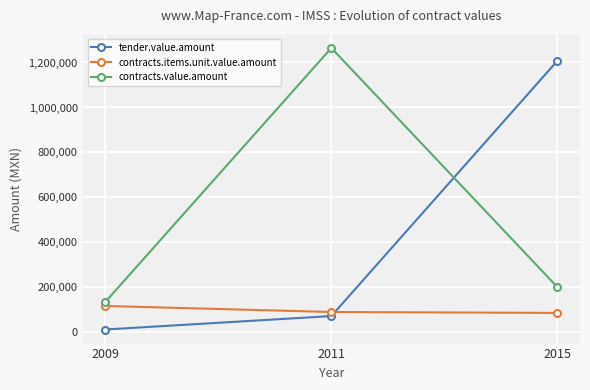

Rank the series by their maximum value, from lowest to highest.

contracts.items.unit.value.amount, tender.value.amount, contracts.value.amount